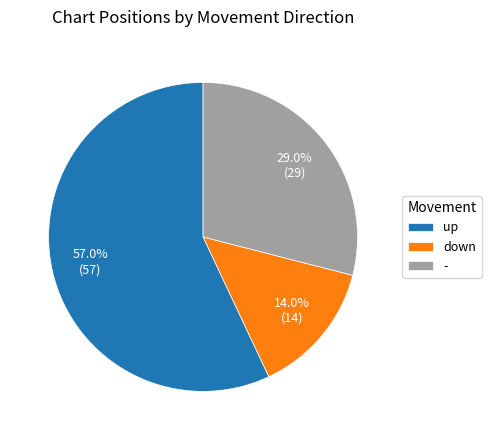

To the nearest percent, what is the combined percentage of down and up?

71%